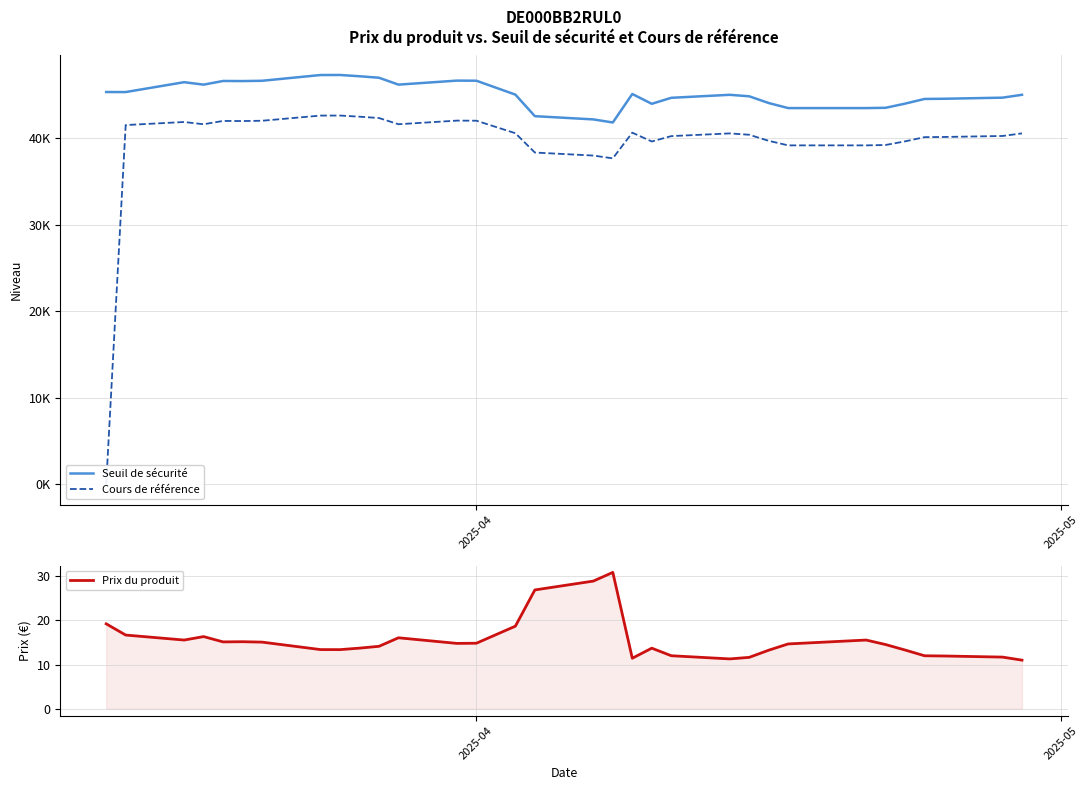

Does the chart have visible grid lines?

Yes